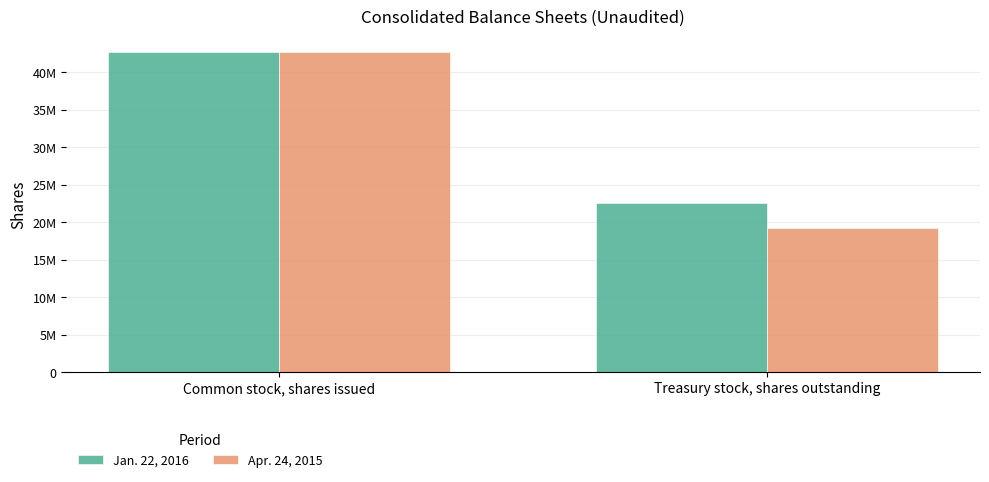

Reading right to left, transcribe all the data shown in this chart.

Jan. 22, 2016: 22512000	42638000
Apr. 24, 2015: 19231000	42638000